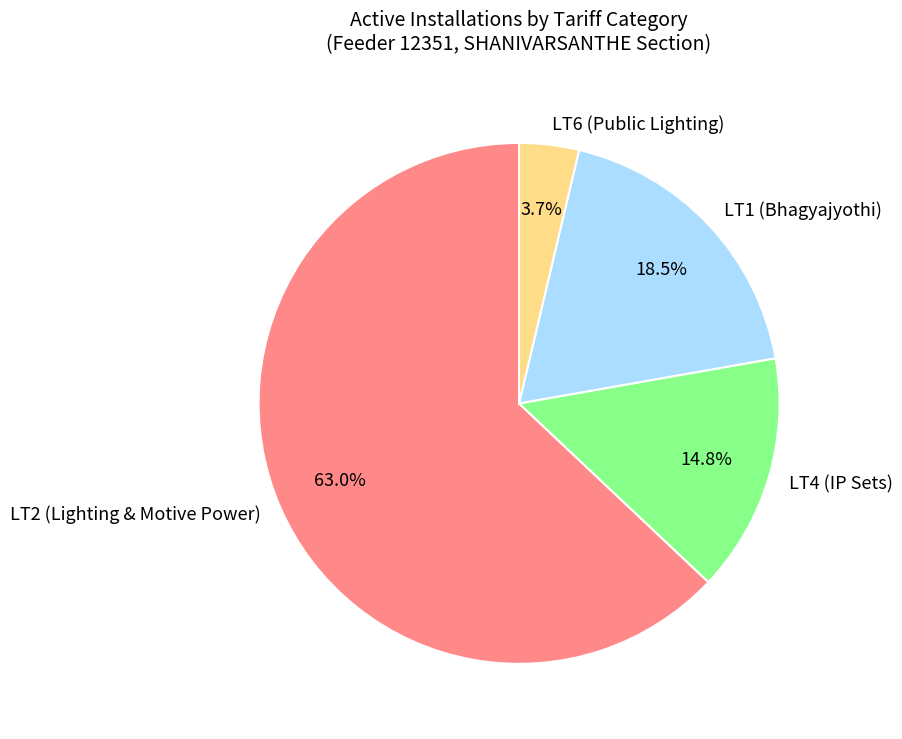

Which category has the biggest portion of the pie?

LT2 (Lighting & Motive Power)